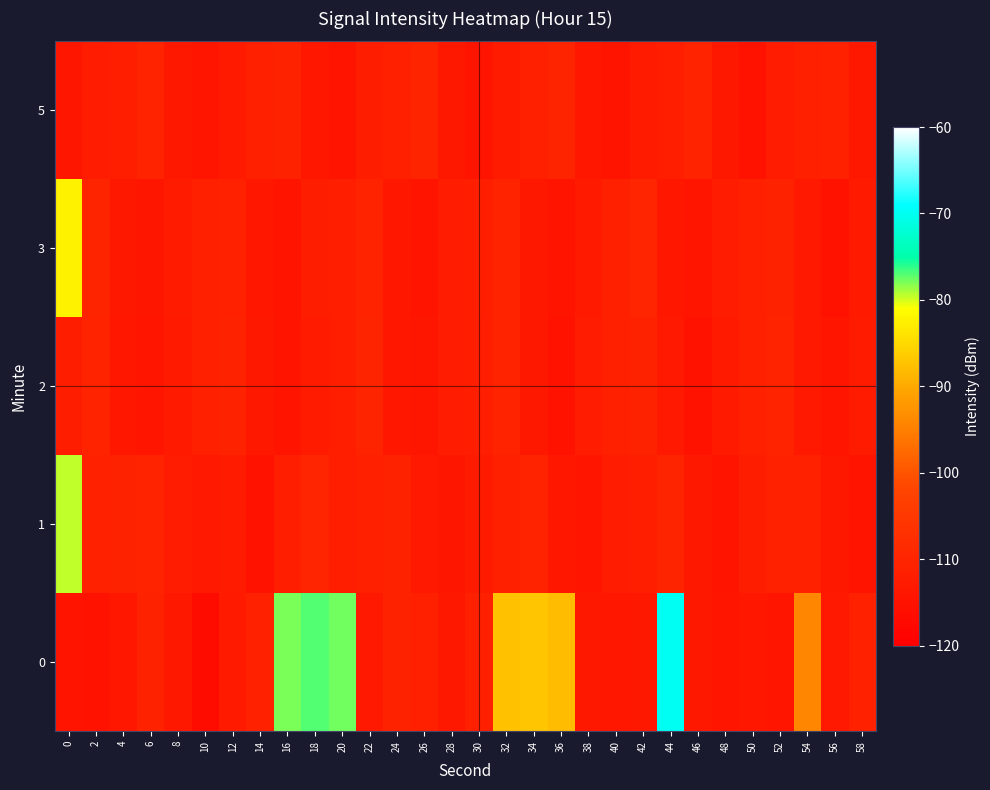

At 26, list the series in order from smallest to largest.

3, 2, 1, 0, 5